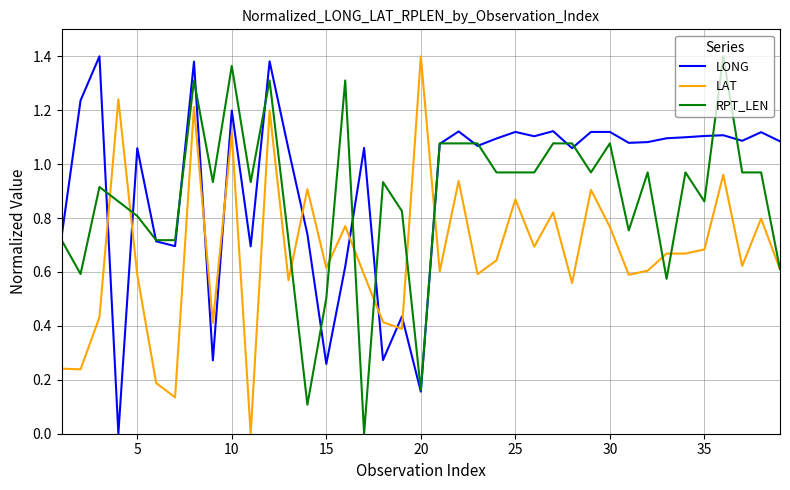

List the series in order of their overall mean, lowest first.

LAT, RPT_LEN, LONG